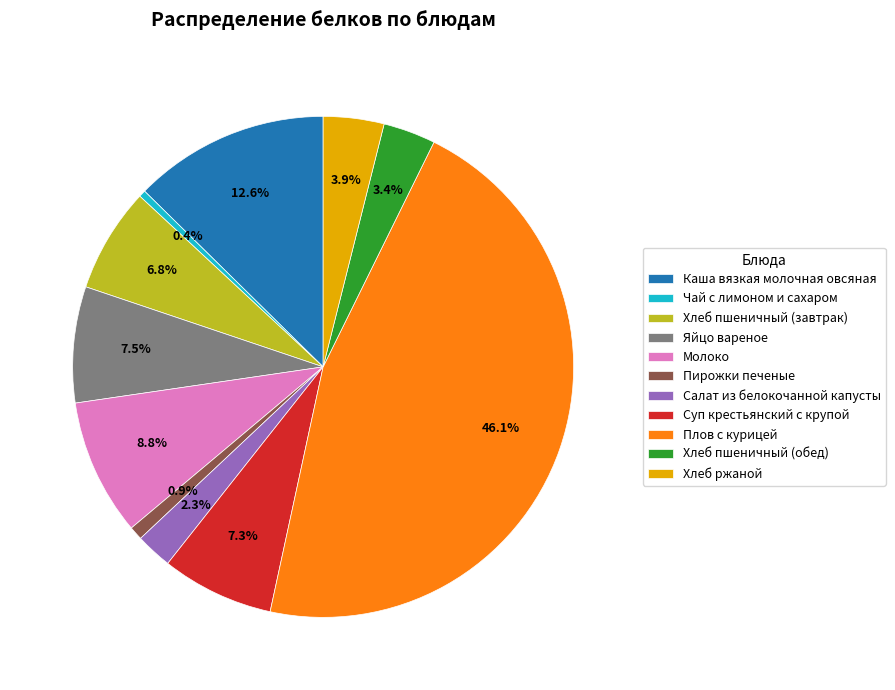

What portion of the pie excludes Каша вязкая молочная овсяная?

87.4%